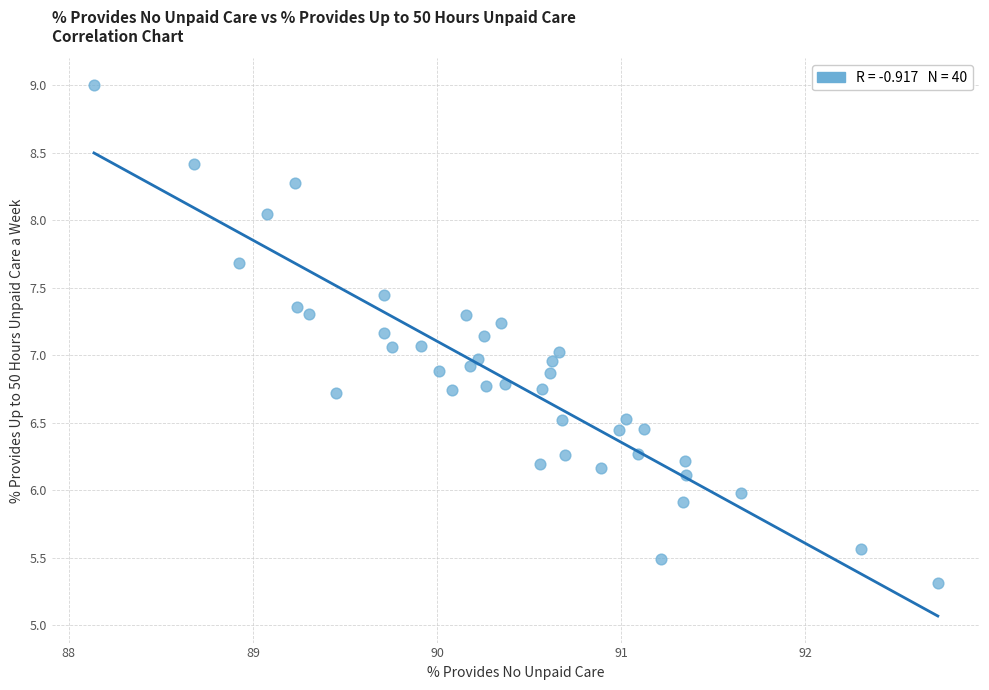

What is the range of X values (max minus min)?

4.6